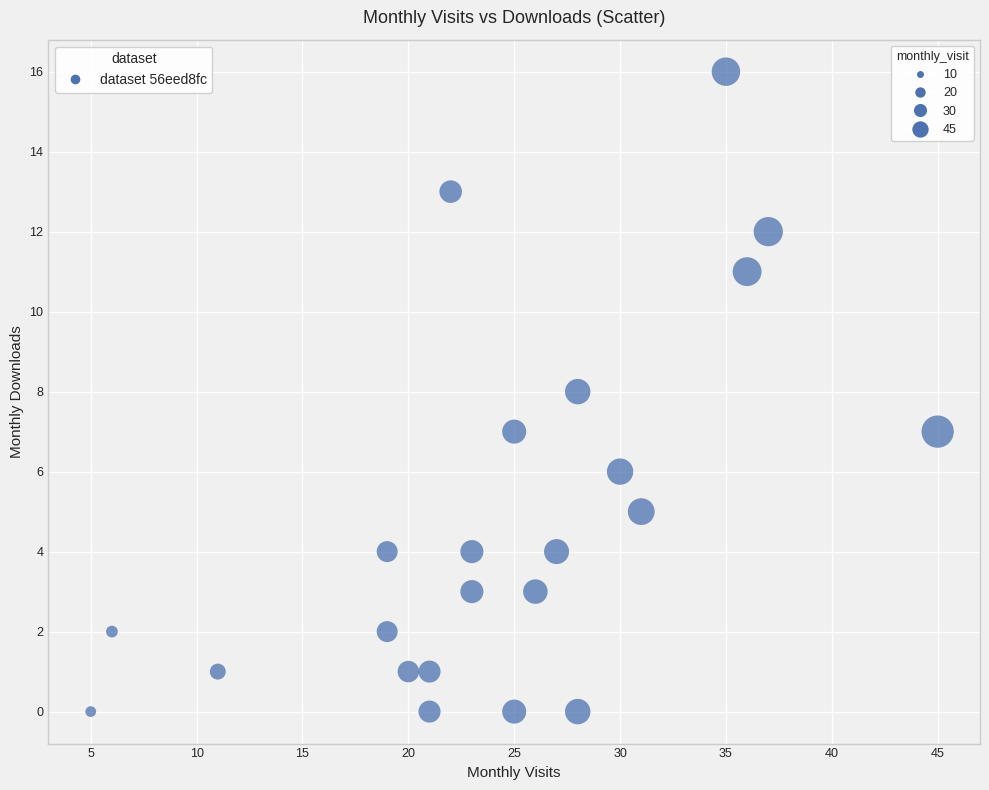

What is the range of Y values (max minus min)?

16